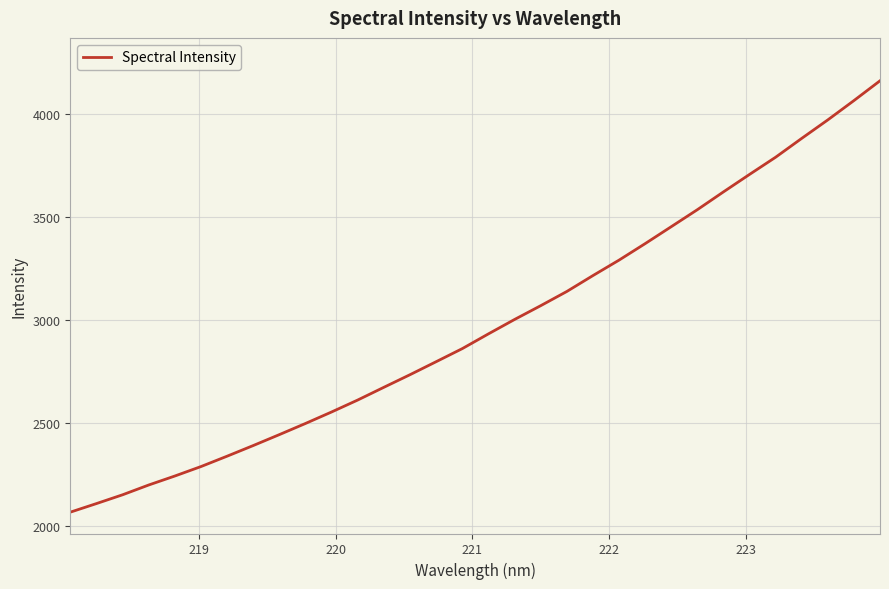

What is the minimum value shown in the chart?

2069.3